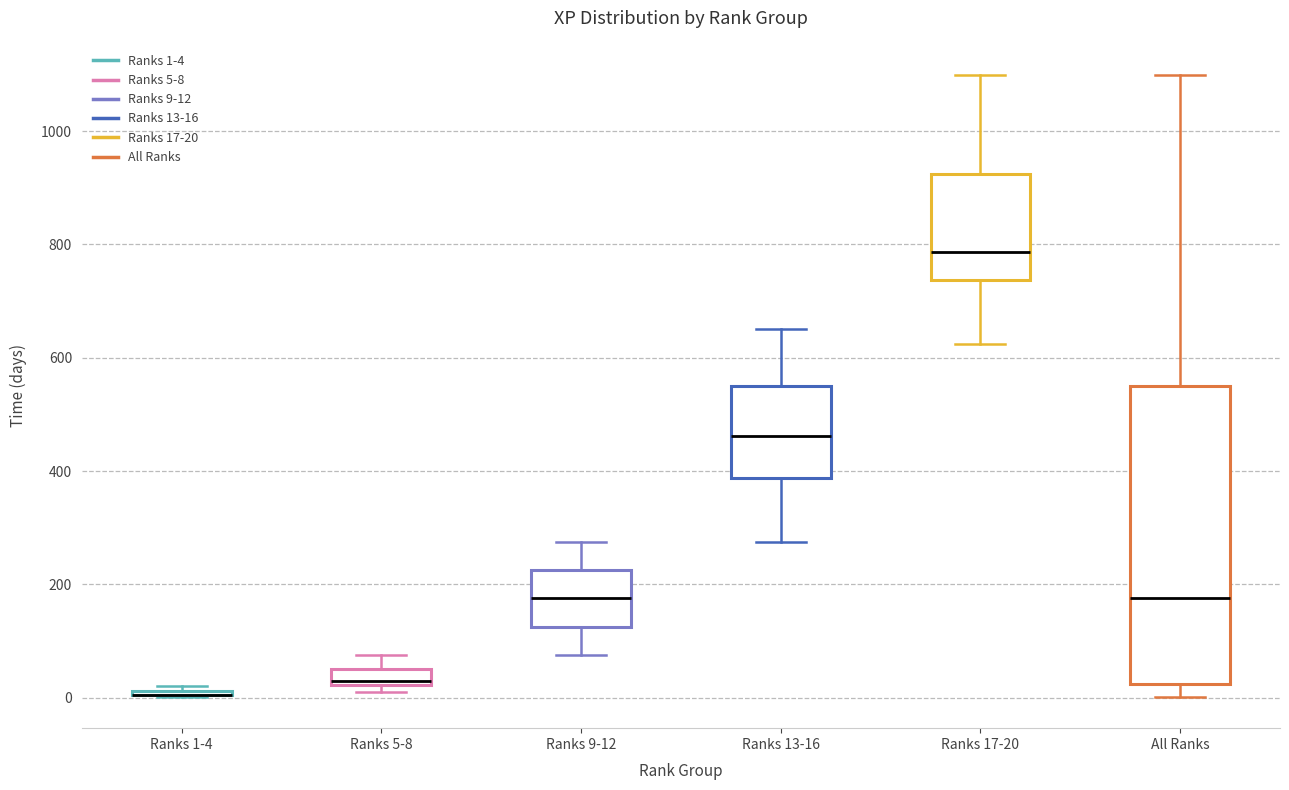

Which box is the tallest, from its lower edge to its upper edge?

All Ranks